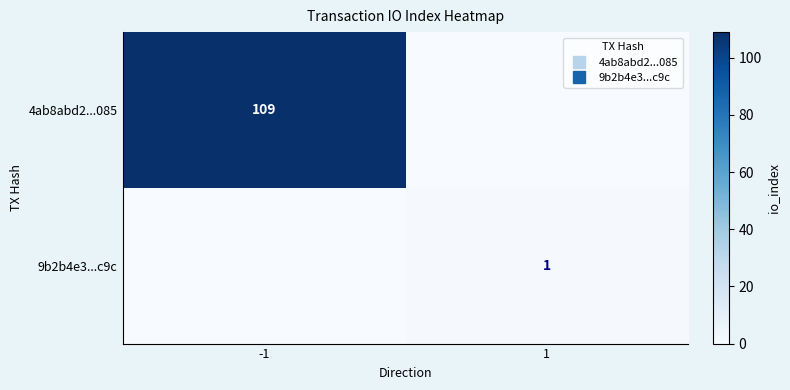

The 4ab8abd2...085 series shows -40 at 1. True or false?

False